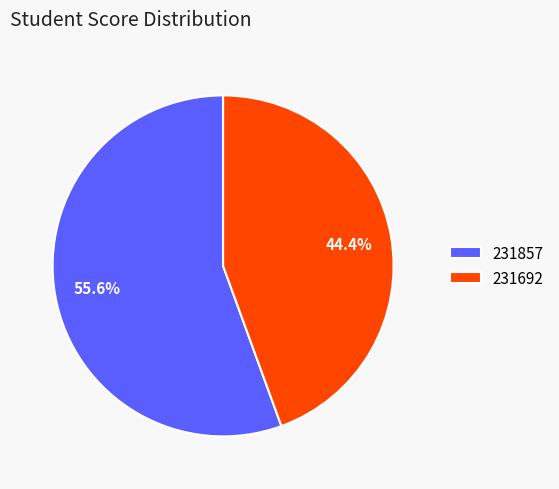

To the nearest percent, what portion does 231857 represent?

56%